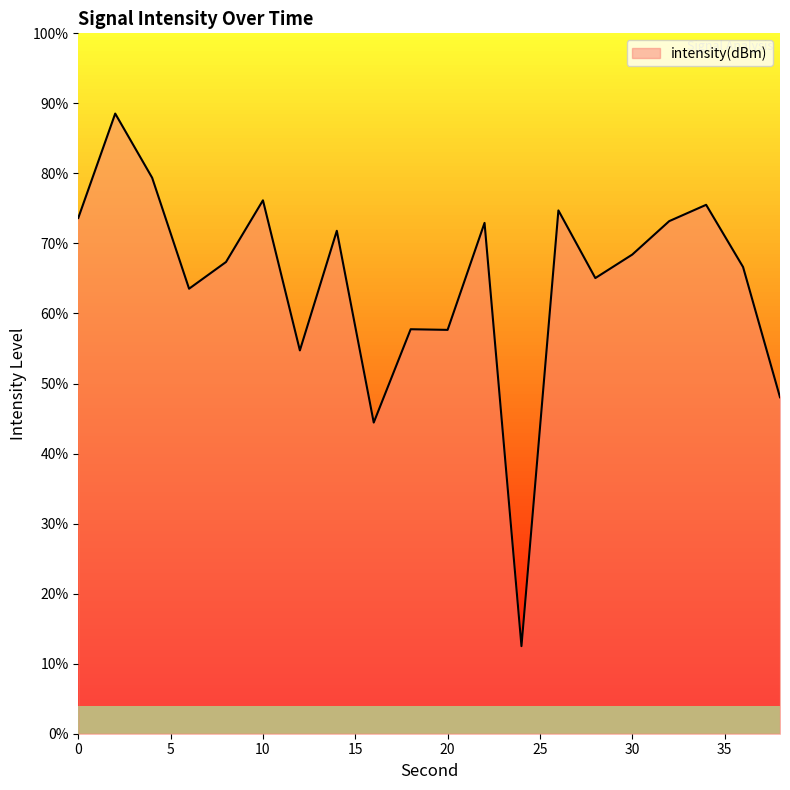

At which category does the chart reach its minimum across all series?

24